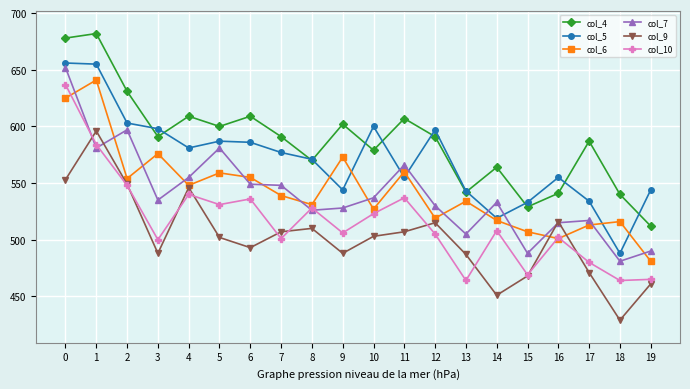

Where is col_7 nearest to the value 566?

11